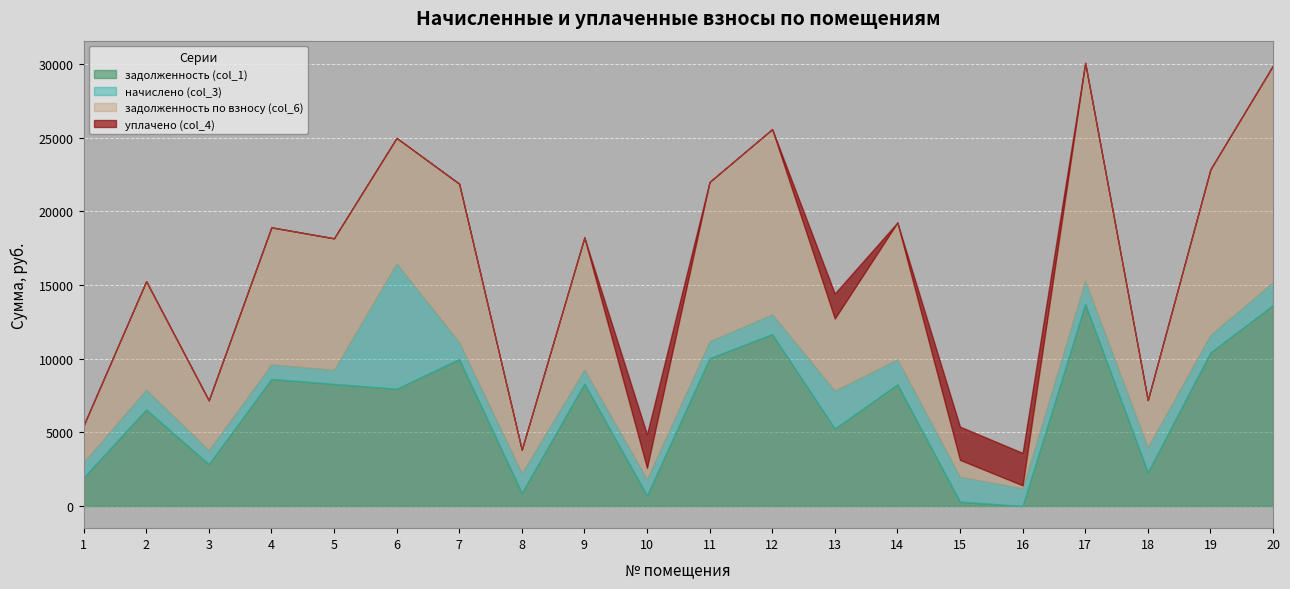

Which has a higher value, 2 or 1?

2